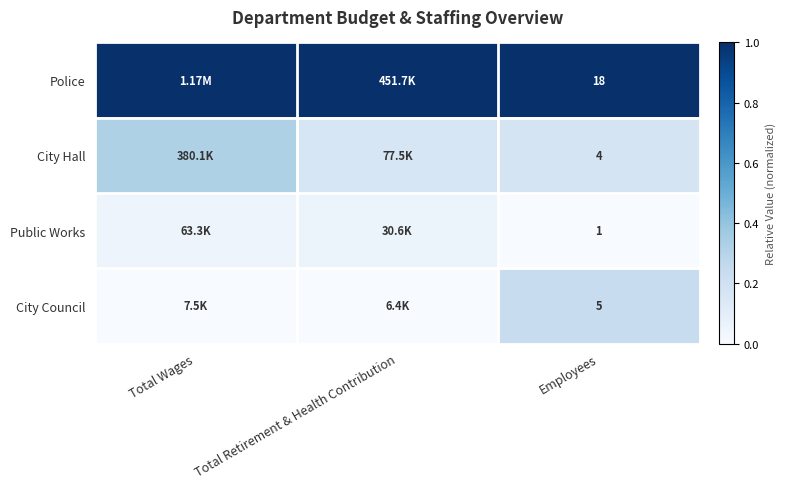

At how many categories does at least one series exceed 0?

3